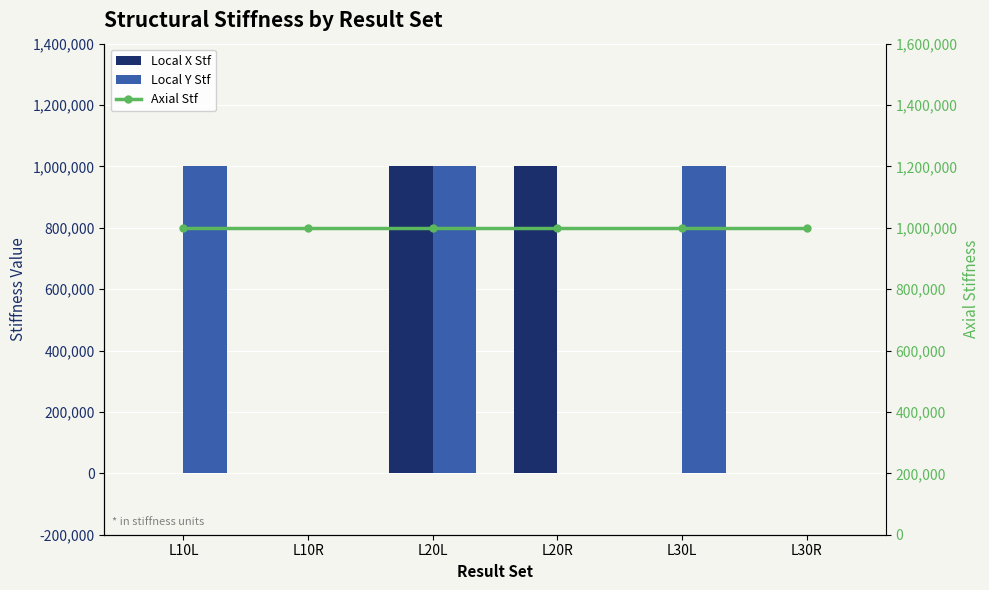

What is the difference between the Local X Stf values at L10L and L20R?

999999